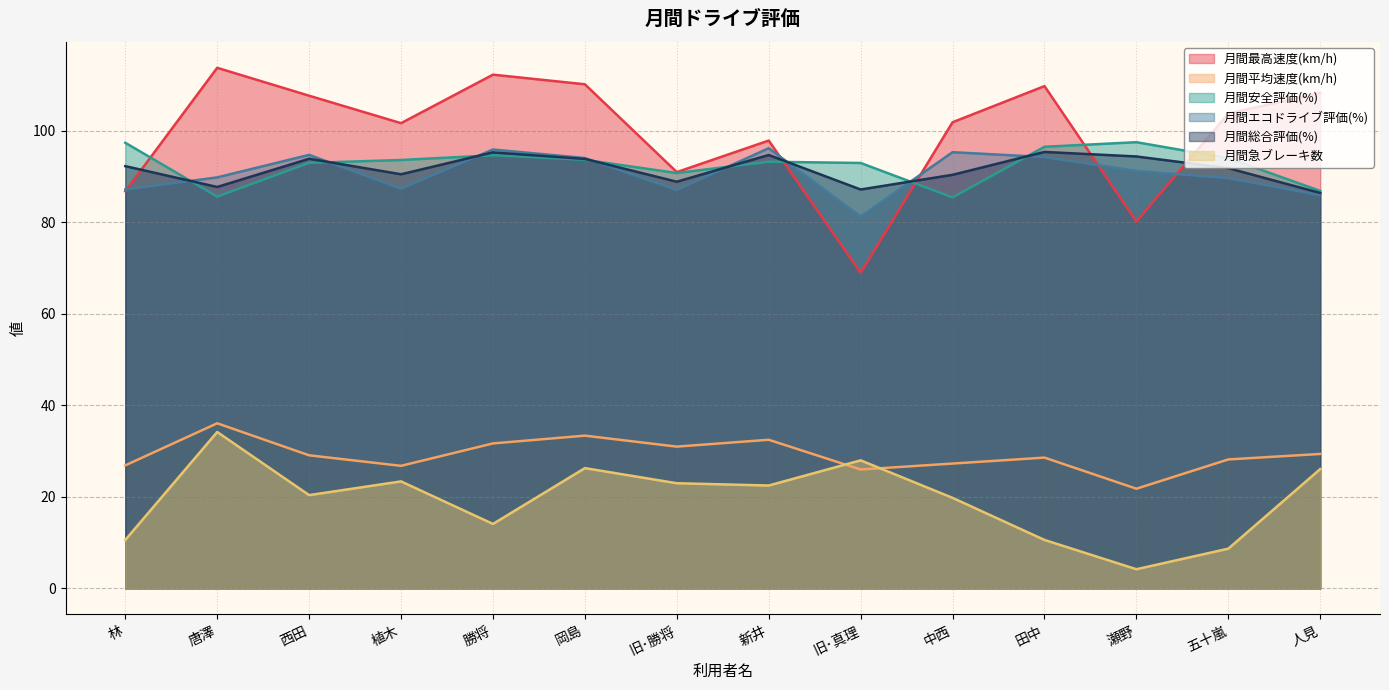

What is the spread (max minus min) of values at 中西?

82.1